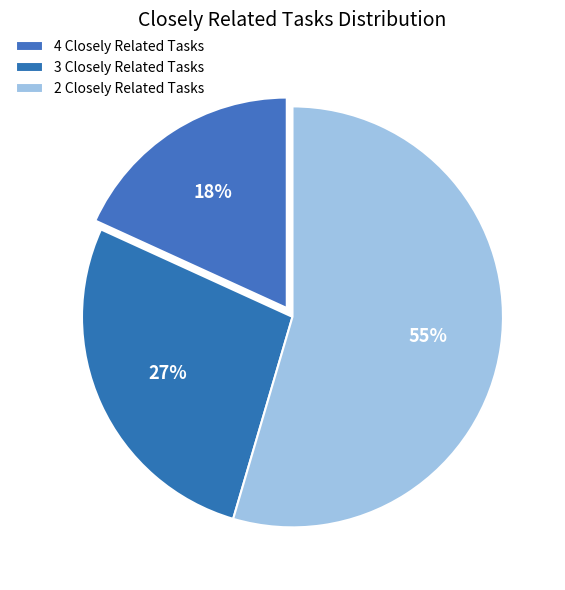

How many segments does this pie chart have?

3